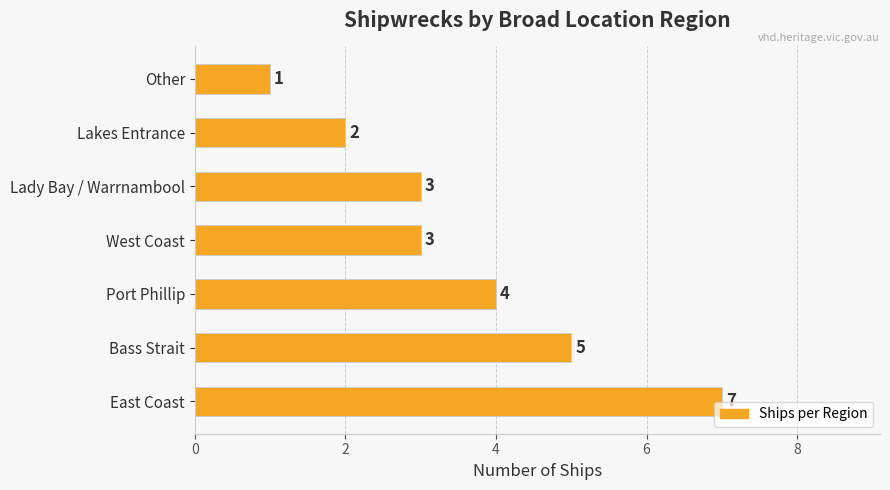

Reading bottom to top, what are all the values shown in this chart?

East Coast=7	Bass Strait=5	Port Phillip=4	West Coast=3	Lady Bay / Warrnambool=3	Lakes Entrance=2	Other=1